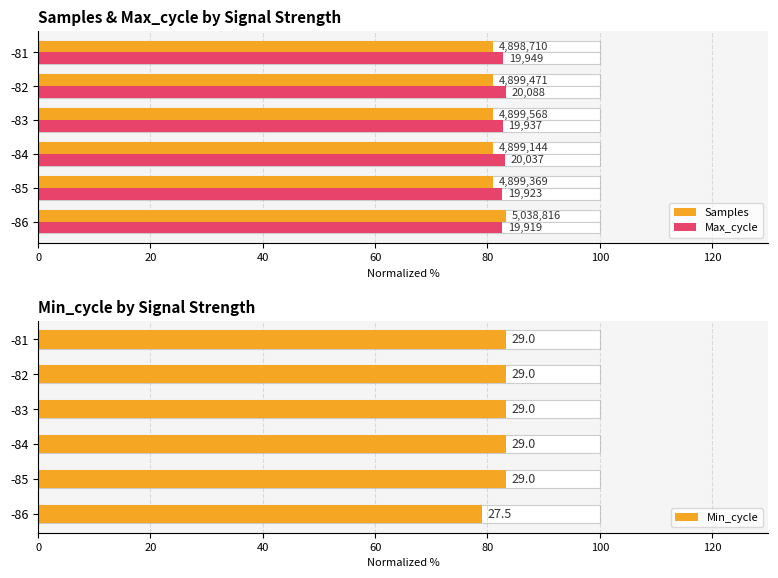

What is the minimum value for Samples?

81.0